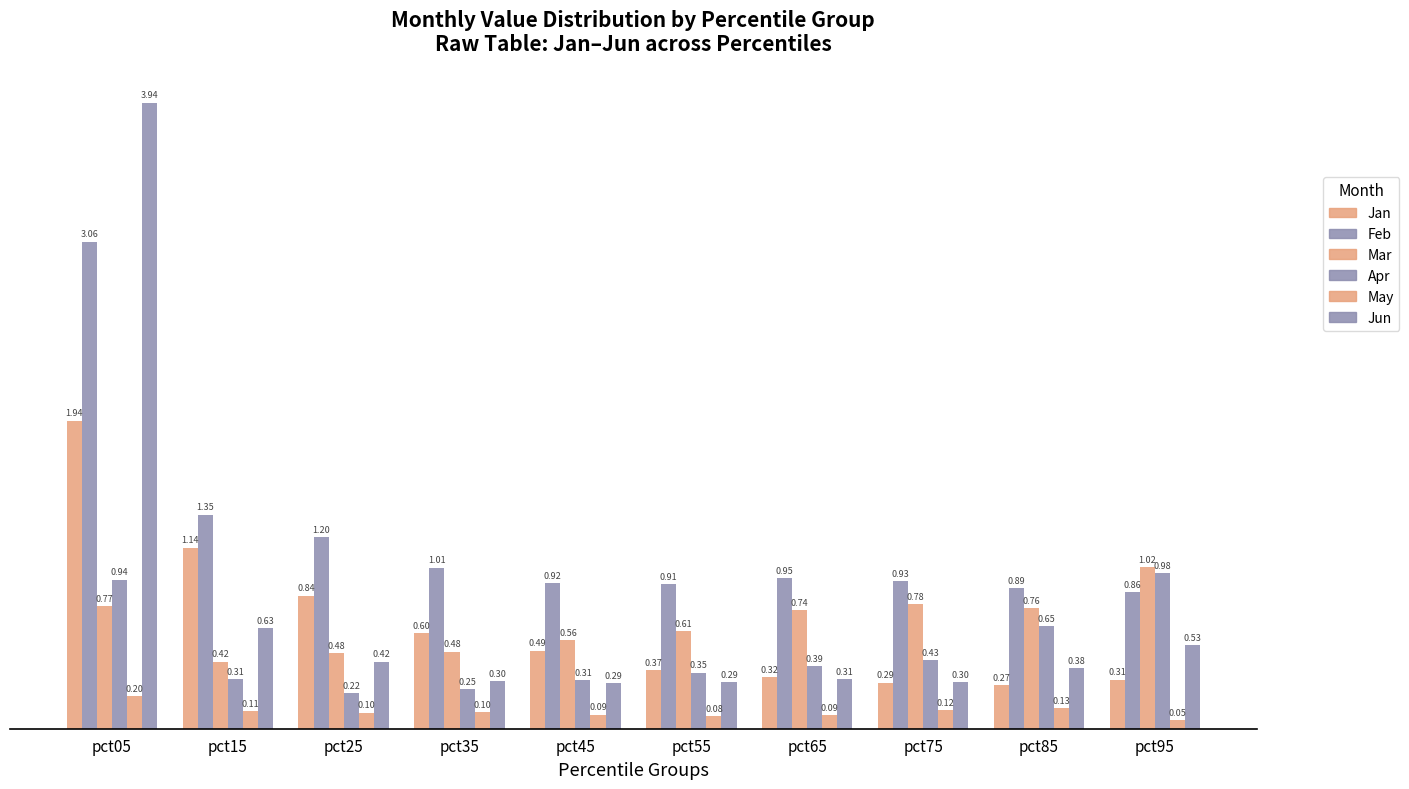

How many bars are there in total?

60